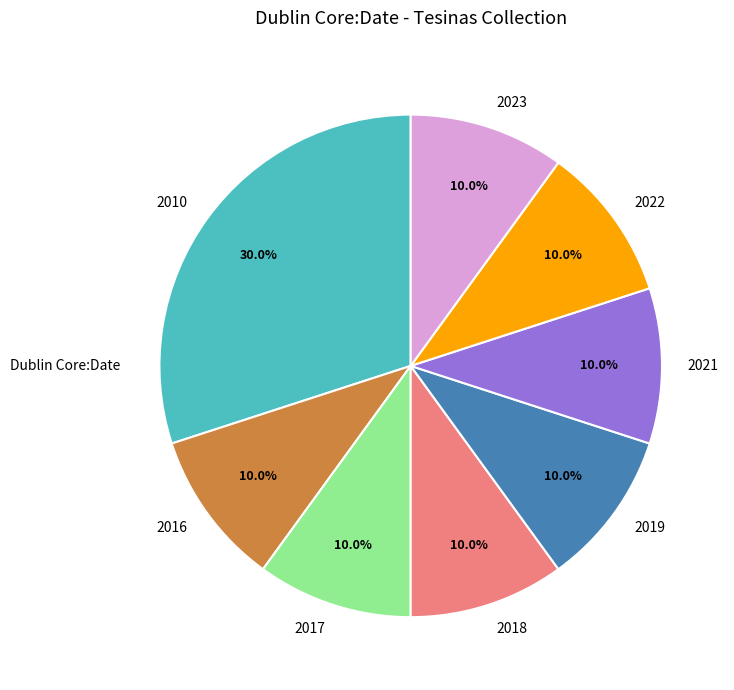

Is the sum of 2021 and 2023 greater than half?

No